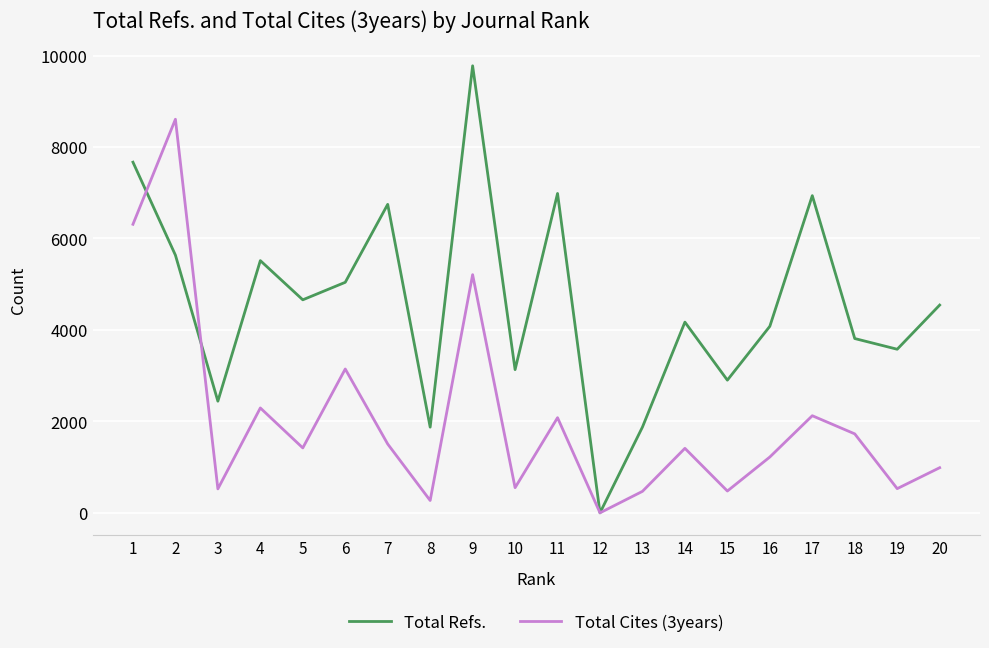

Is the value of Total Refs. at 9 greater than the value of Total Cites (3years) at 6?

Yes